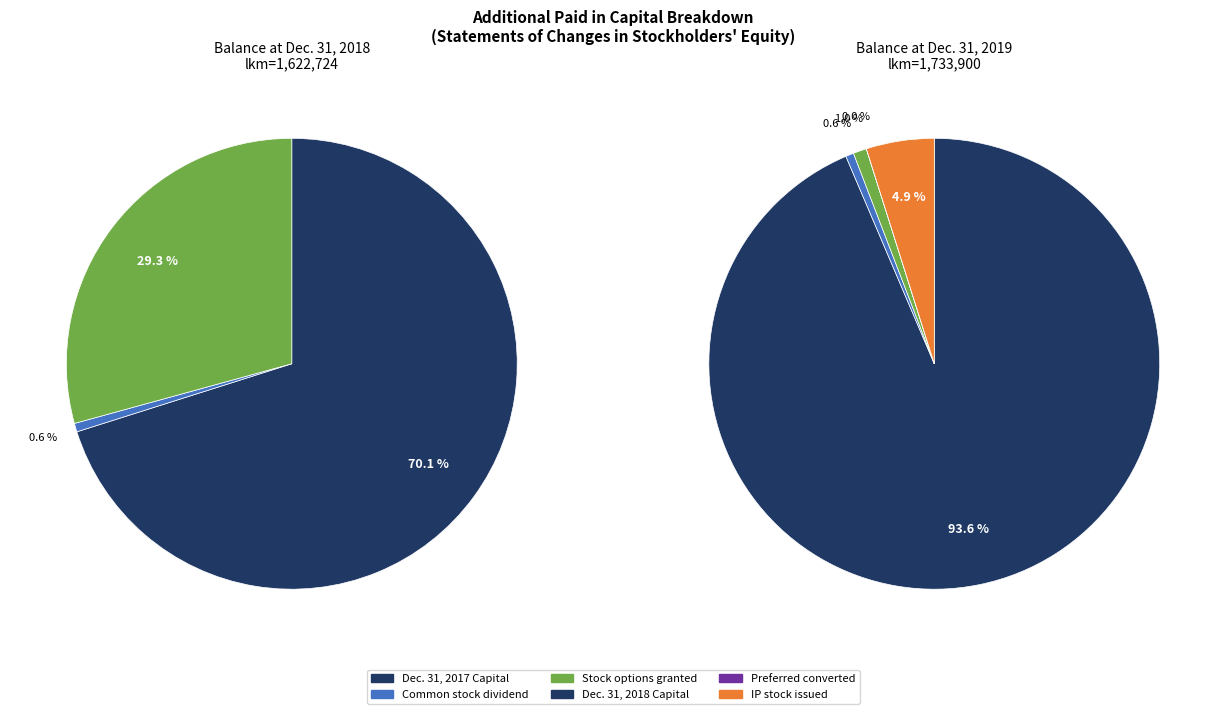

The Balance at Dec. 31, 2019 slice represents 77% of the pie. True or false?

False